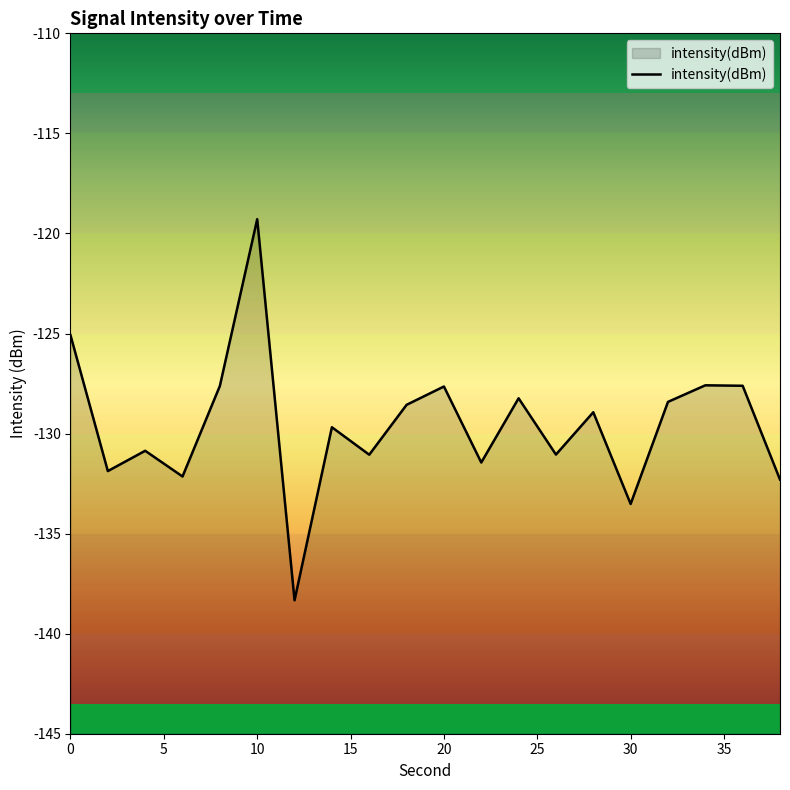

True or false: the data shows -228.8 at 28.

False